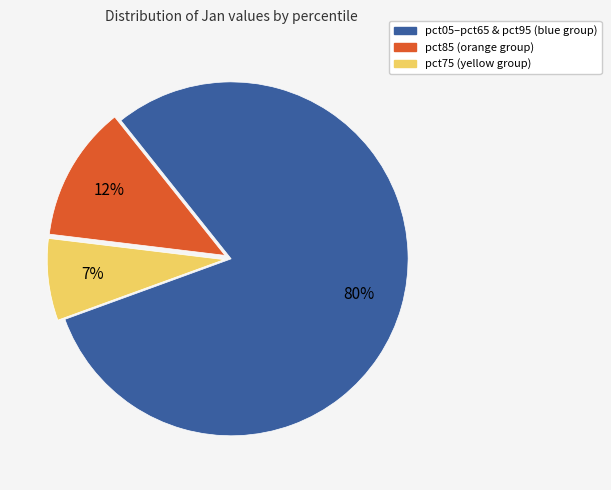

Is there a majority slice in this chart?

Yes